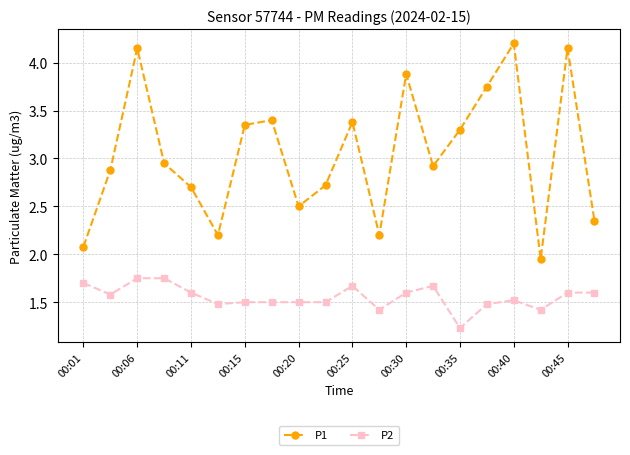

Which series has the largest total across all categories?

P1